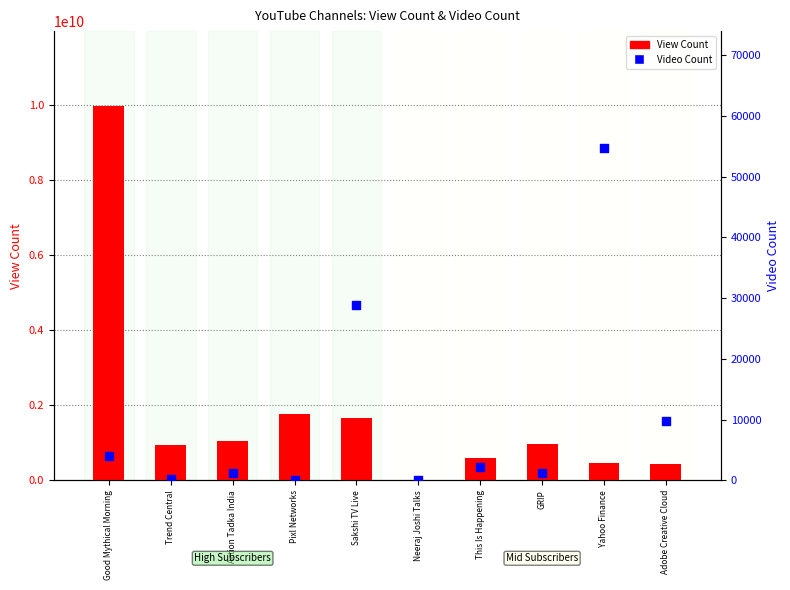

What is the total value across all series at Adobe Creative Cloud?

442875902